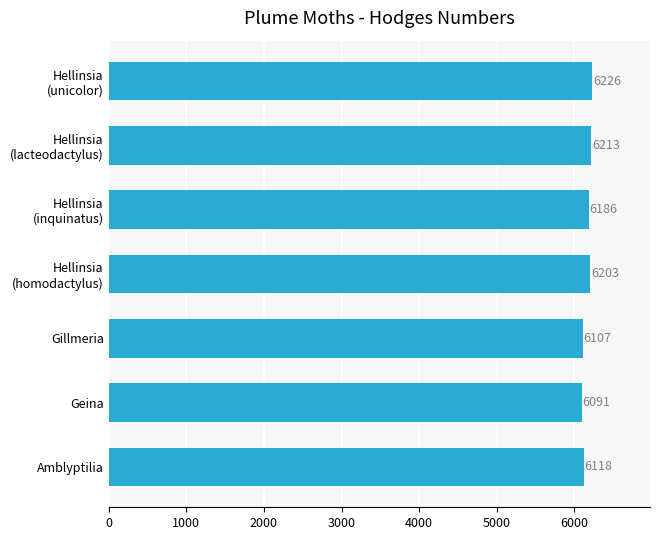

The chart shows a value of 10302 at Geina. True or false?

False